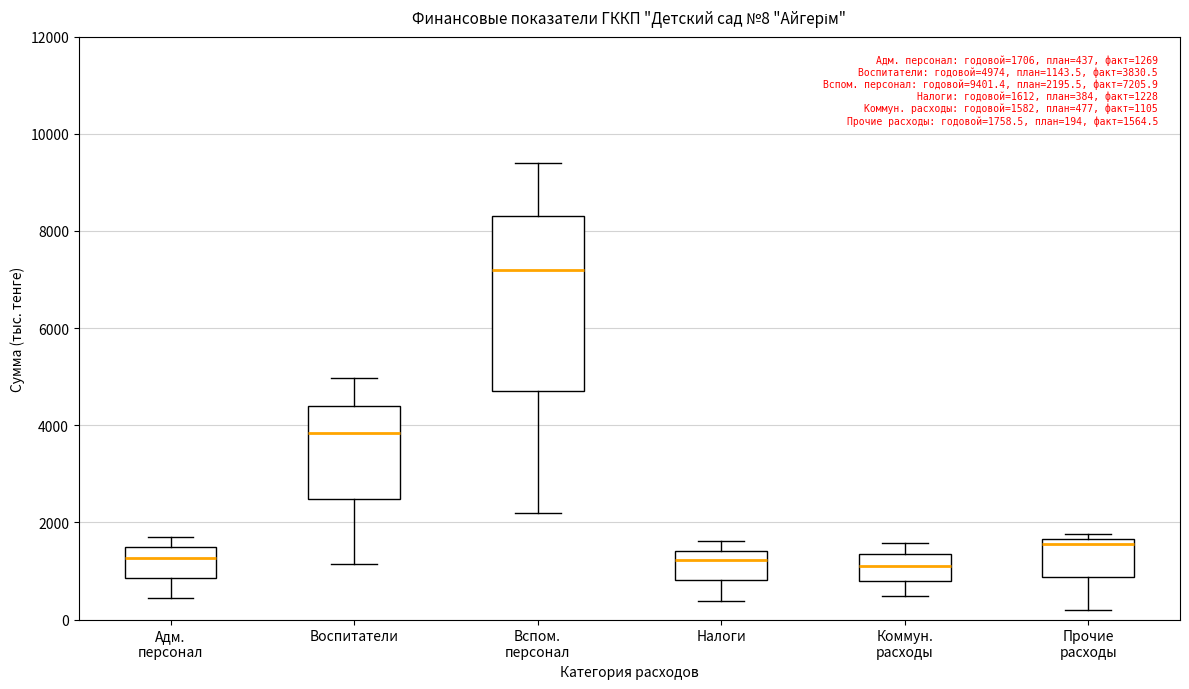

Comparing the boxes themselves (not the whiskers), which one is the tallest?

Вспом. персонал